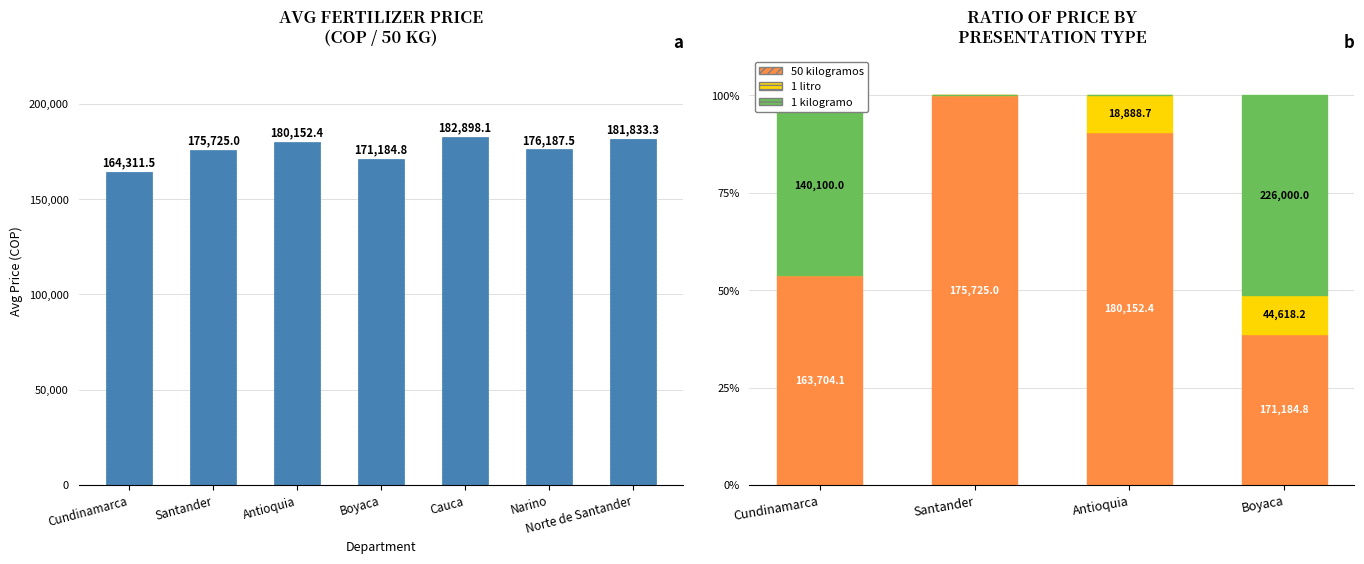

At which category is the sum across all series the highest?

Cundinamarca